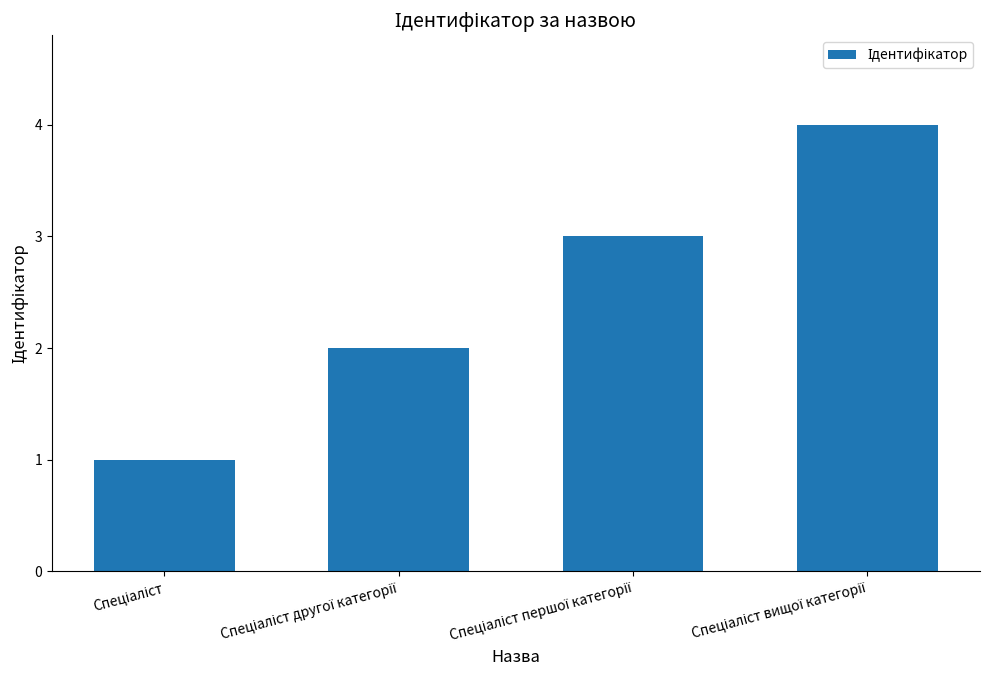

What is the difference between the maximum and minimum values?

3